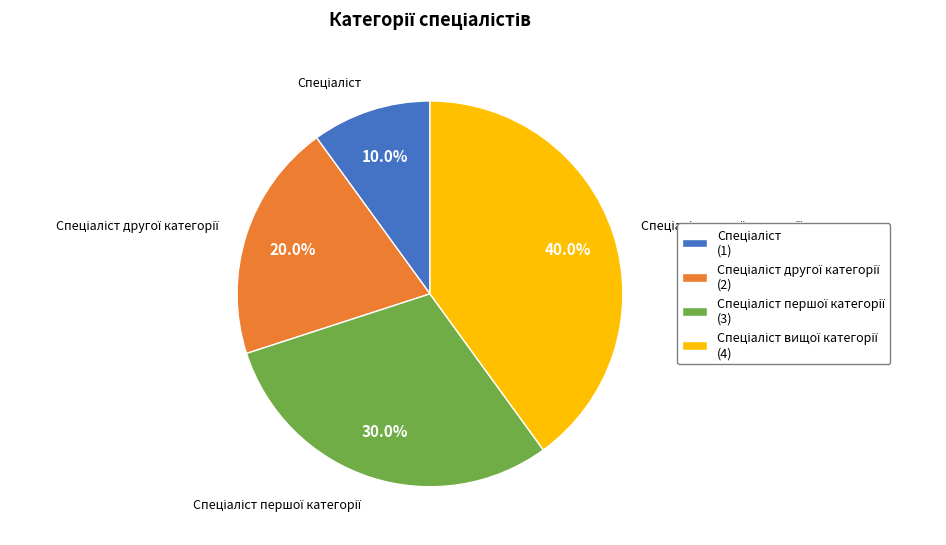

How many segments does this pie chart have?

4